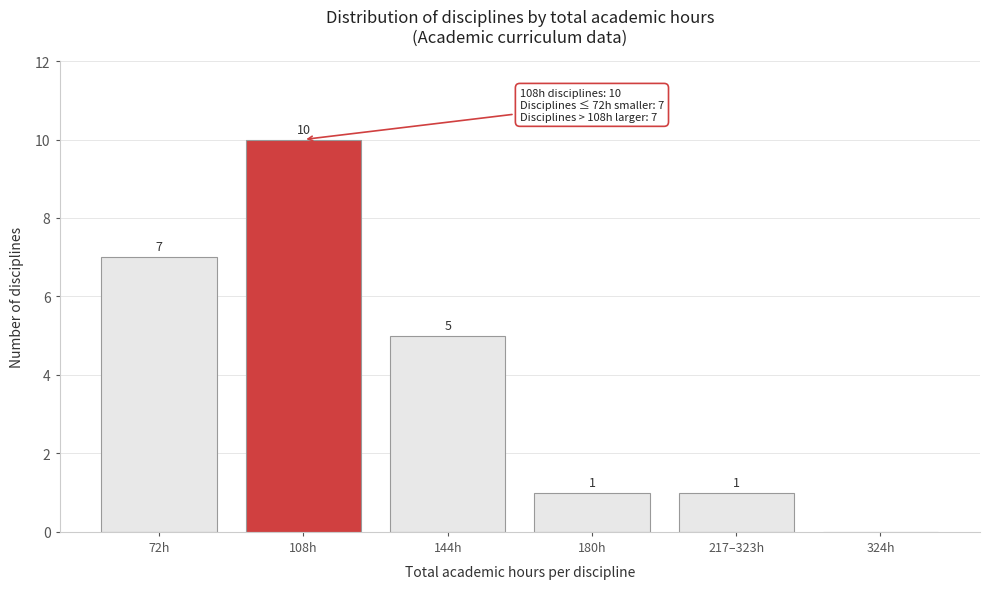

Reading right to left, transcribe all the data shown in this chart.

324h=0	217–323h=1	180h=1	144h=5	108h=10	72h=7